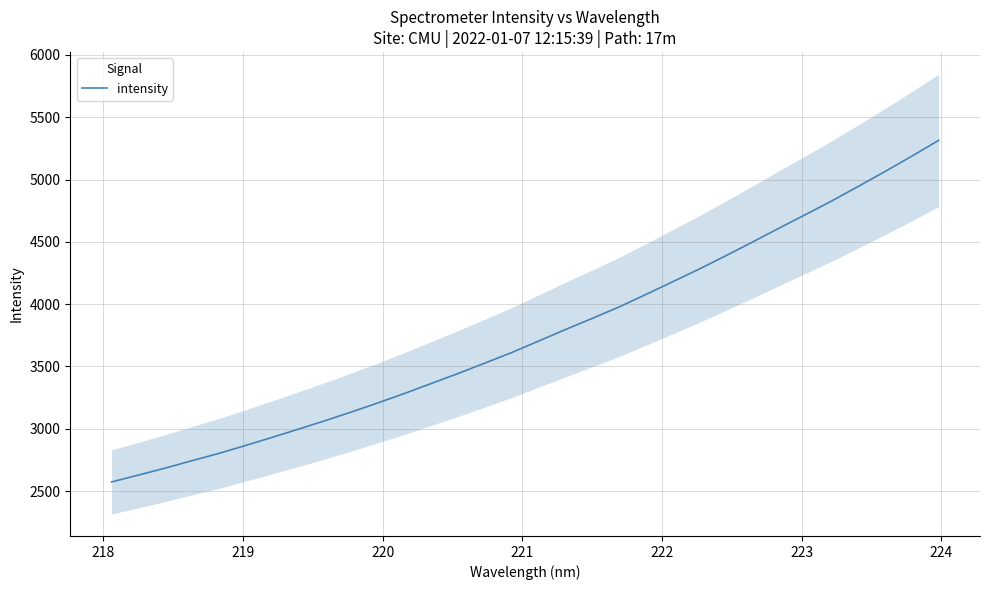

What is the highest value of the intensity series?

5314.8